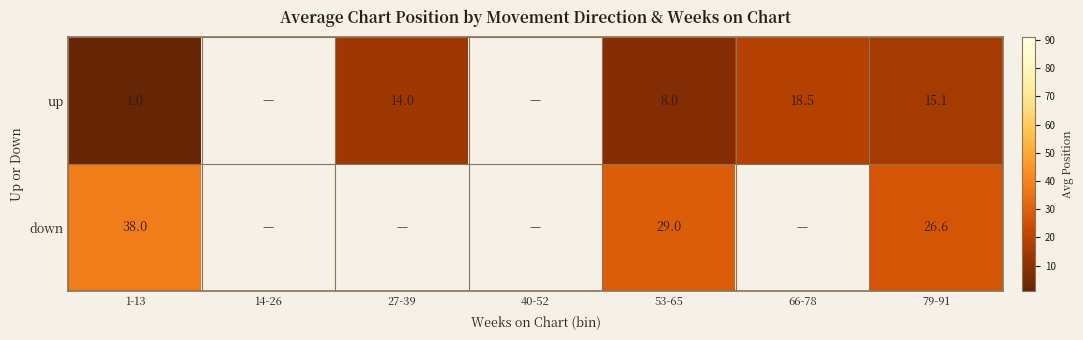

Between 66-78 and 1-13, which is larger?

66-78